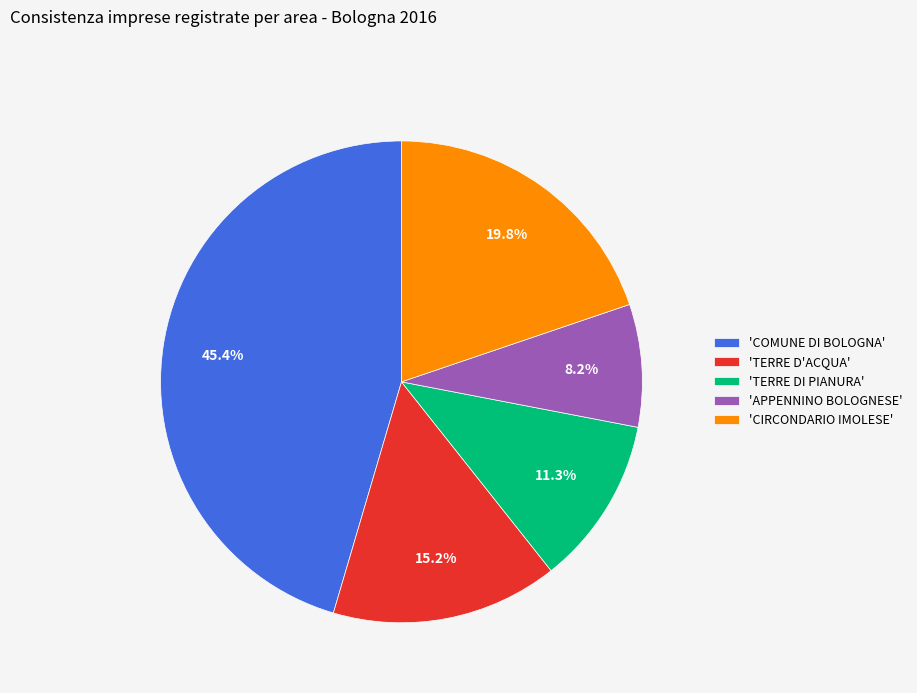

Which has a higher value, 'TERRE D'ACQUA' or 'COMUNE DI BOLOGNA'?

'COMUNE DI BOLOGNA'